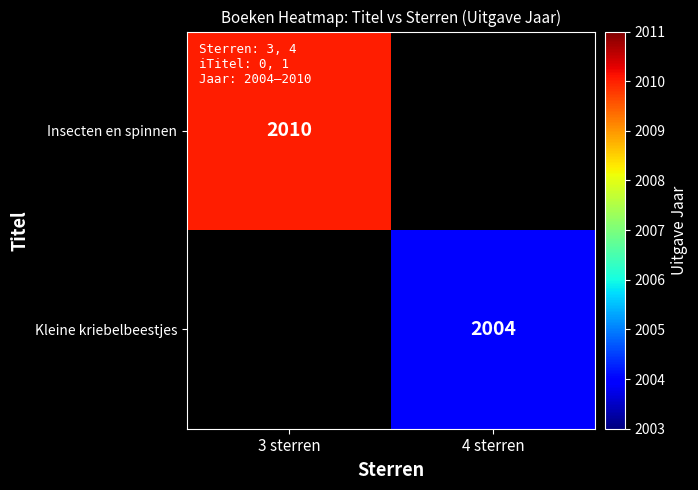

Between 4 sterren and 3 sterren, which is larger?

3 sterren